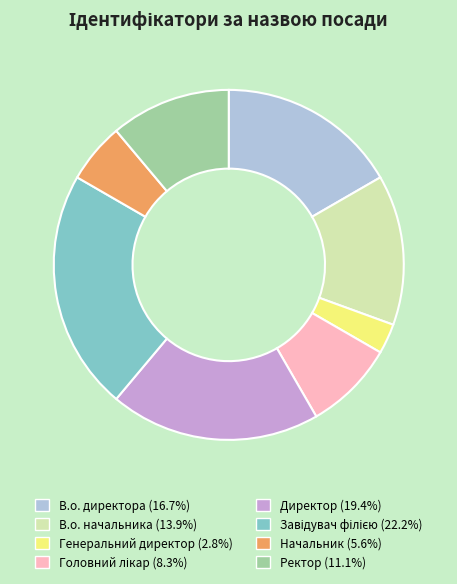

Is Генеральний директор (2.8%) the majority of the pie?

No